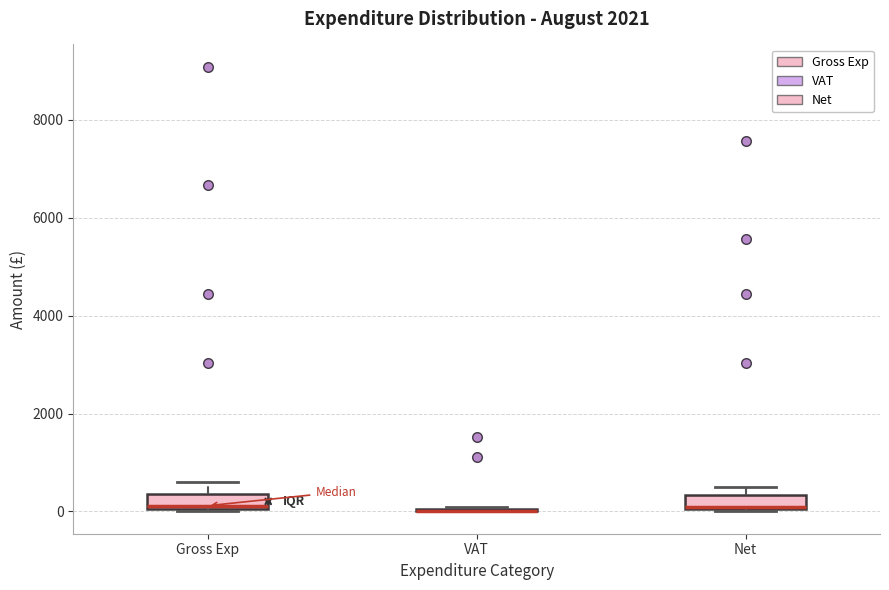

Where is the lower edge of the box for Net on the y-axis? The values are not printed on the chart, so give them approximately, as read against the axis.

0